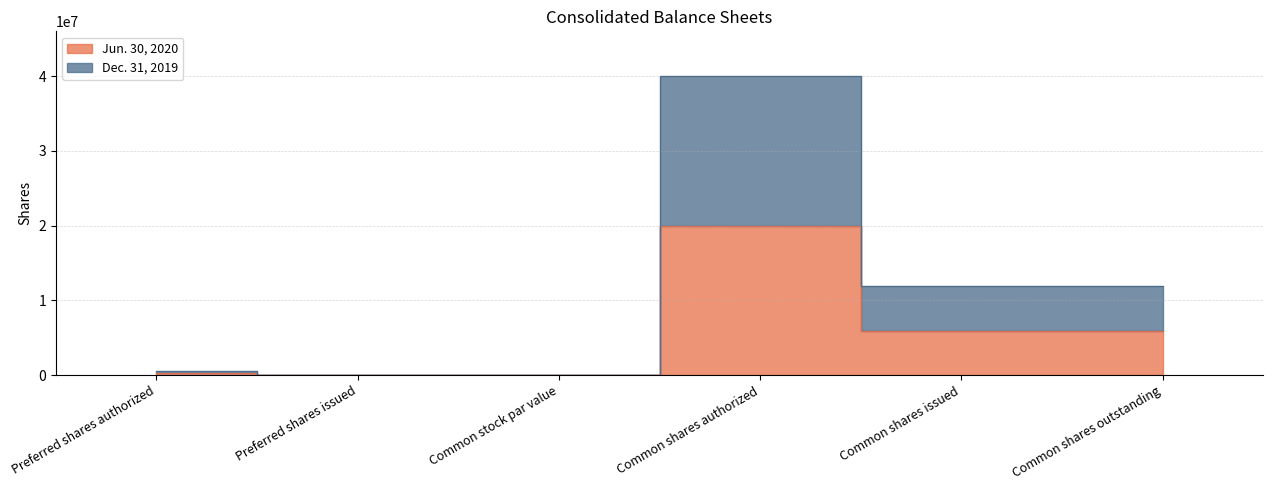

Which series has the largest total across all categories?

Dec. 31, 2019